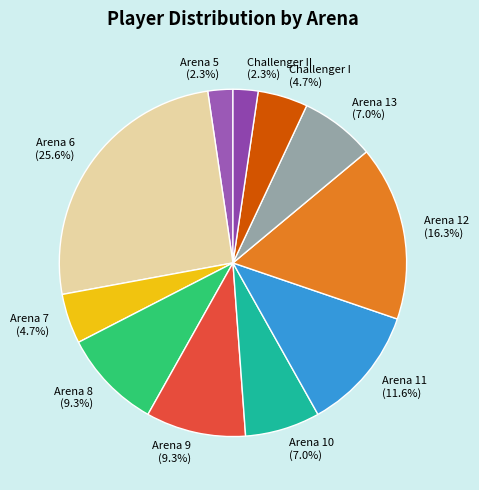

Between Arena 10 and Arena 11, which is larger?

Arena 11